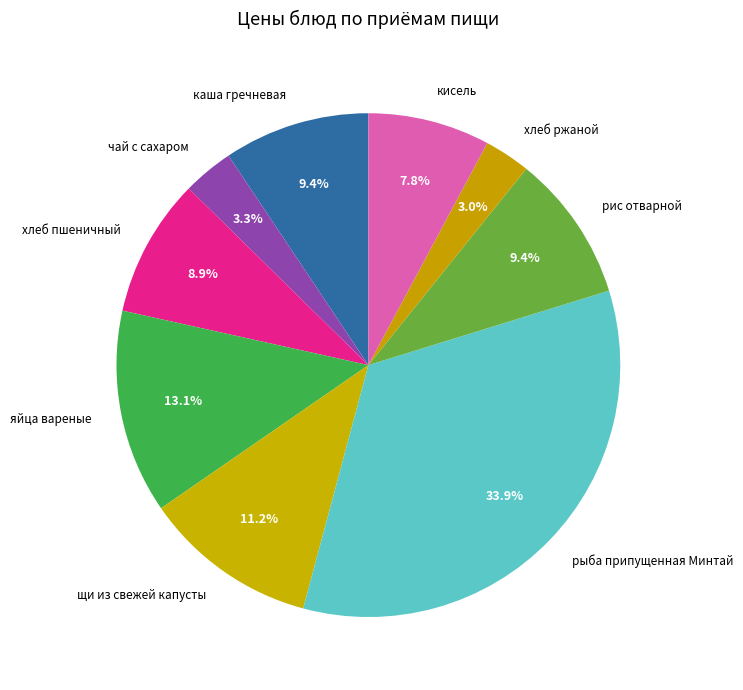

What percentage do кисель and хлеб ржаной together represent?

10.8%